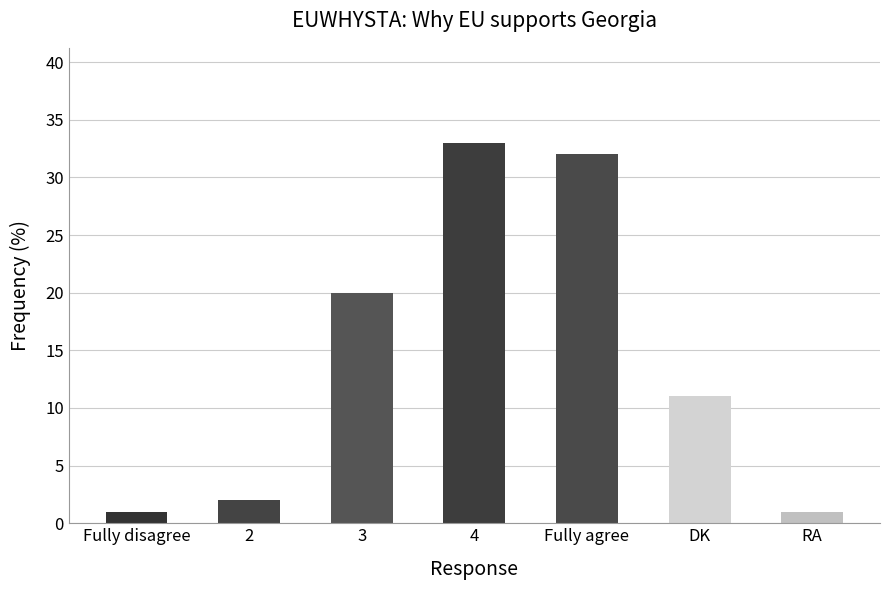

Is it true that the value at 4 is 16?

False